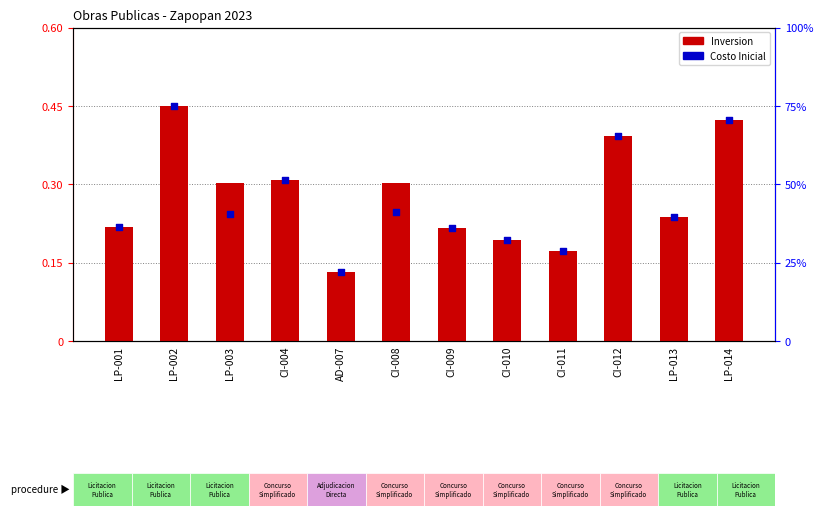

Which series contains the lowest Y value?

Inversion